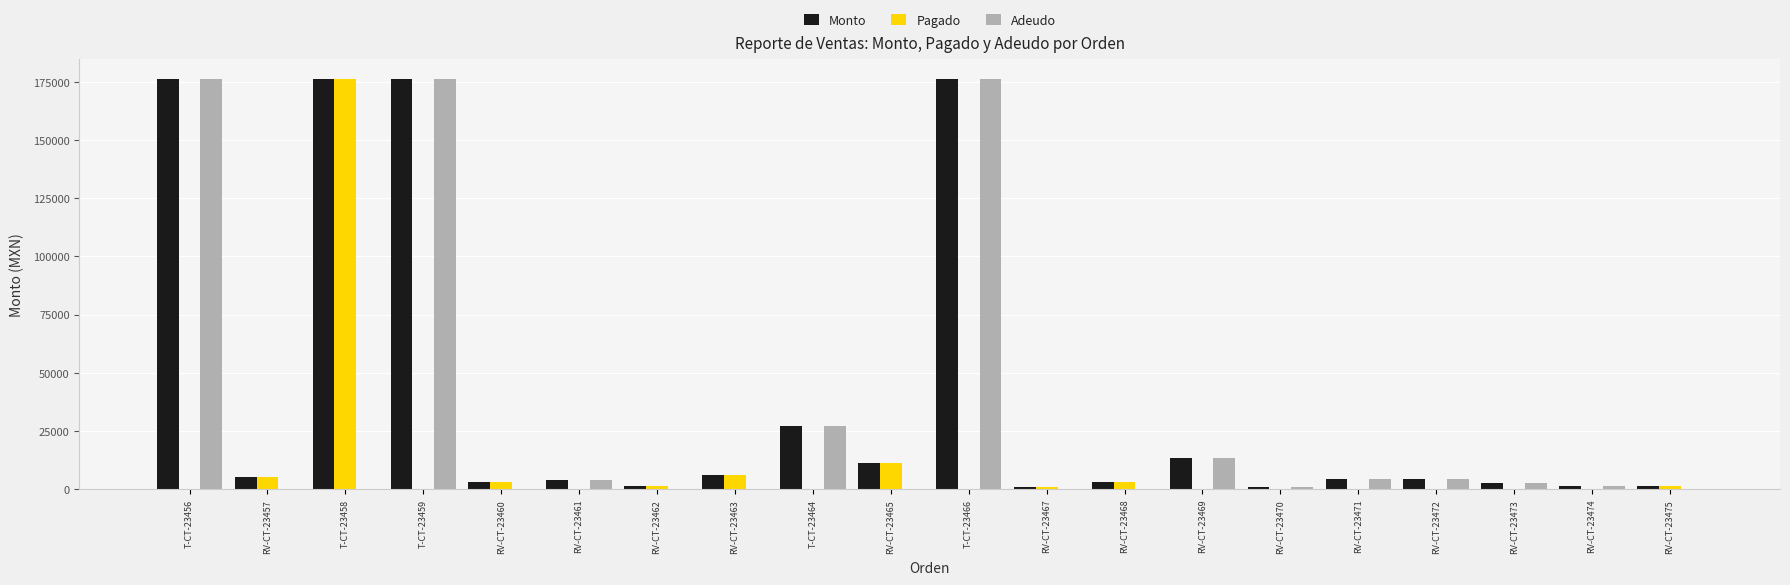

Which series changed the most between RV-CT-23460 and T-CT-23464?

Adeudo